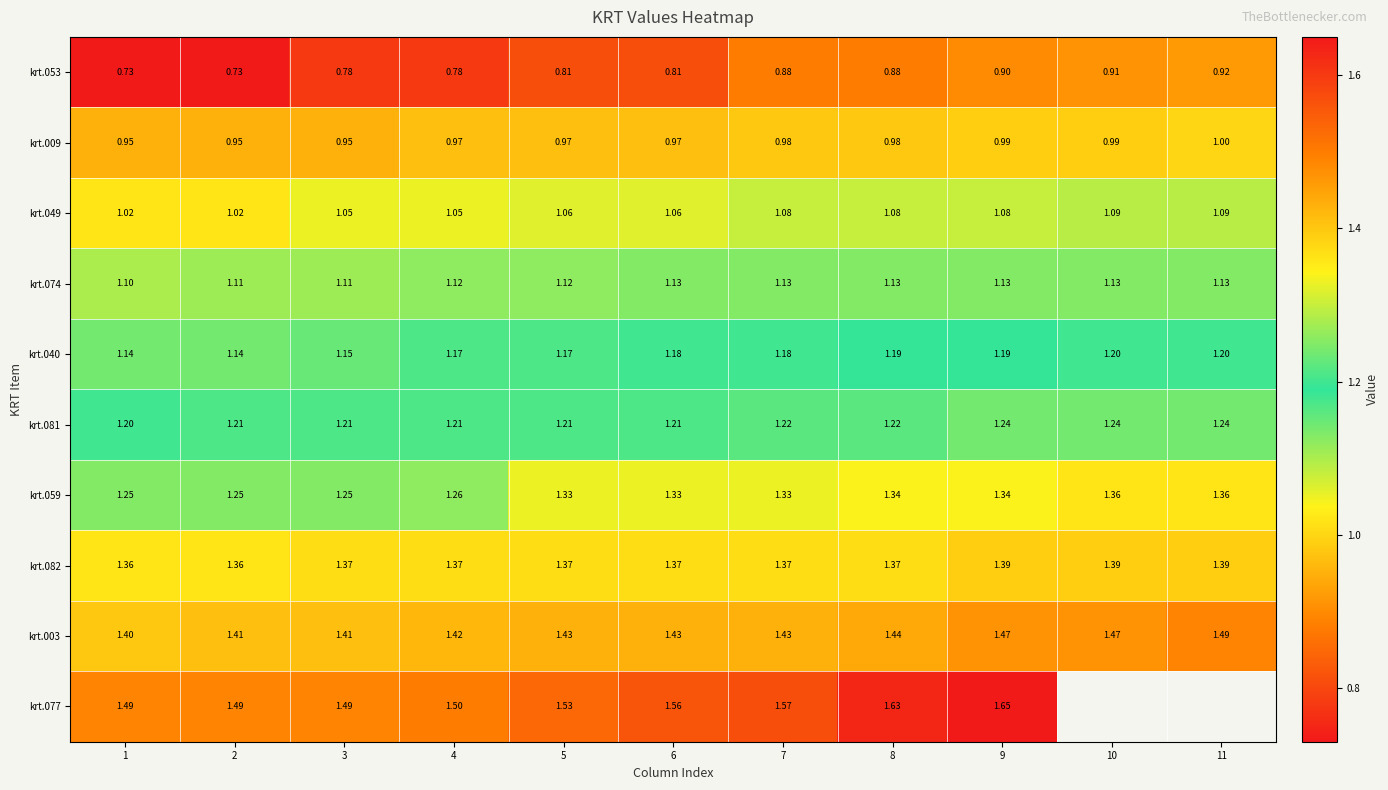

The krt.074 series shows 1.1 at 7. True or false?

True